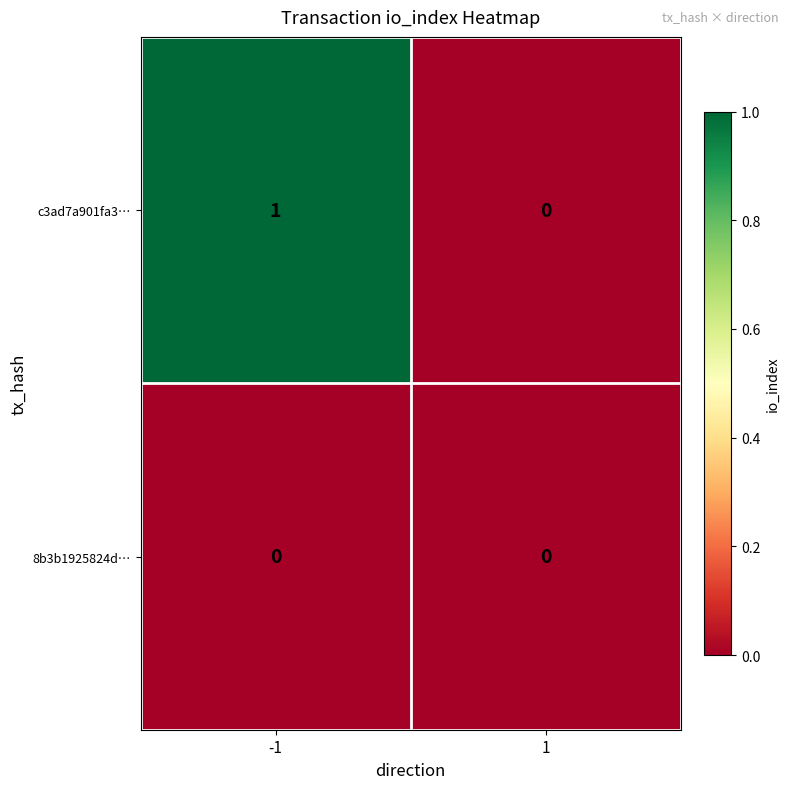

Reading left to right, what are all the values shown in this chart?

c3ad7a901fa3…: -1=1	1=0
8b3b1925824d…: -1=0	1=0